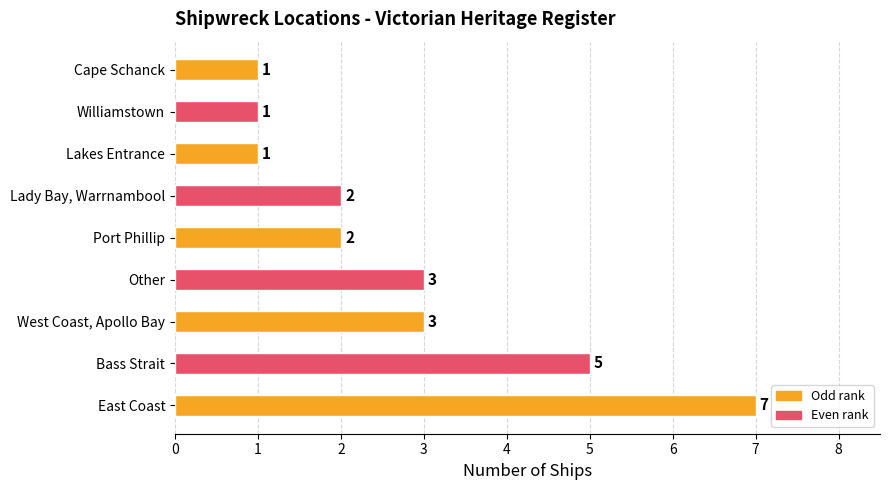

What is the average value?

3